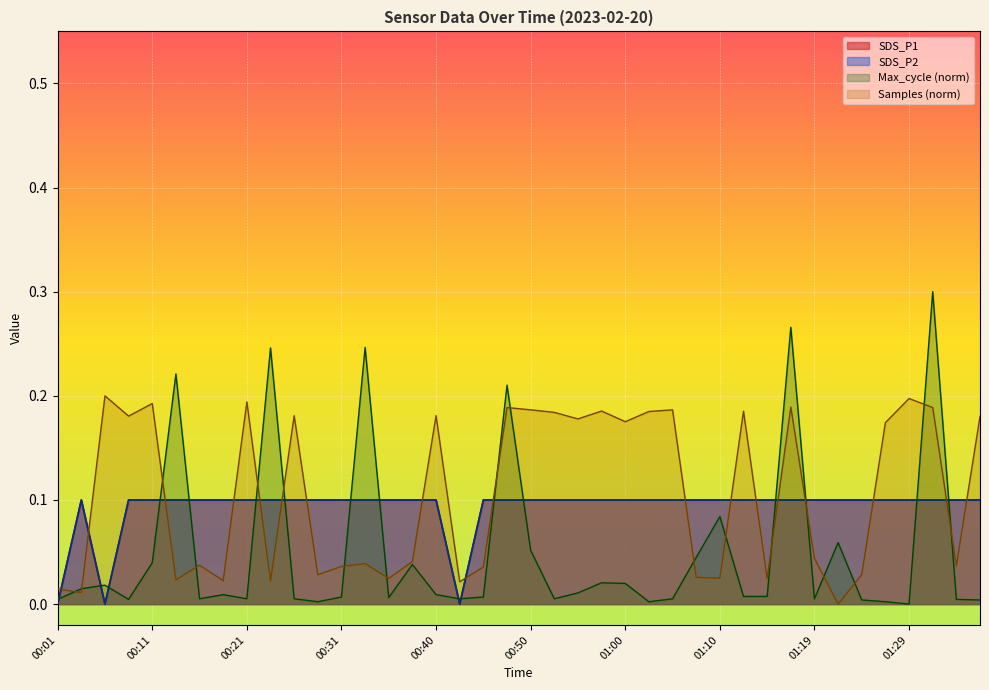

At how many categories does at least one series exceed 0?

37